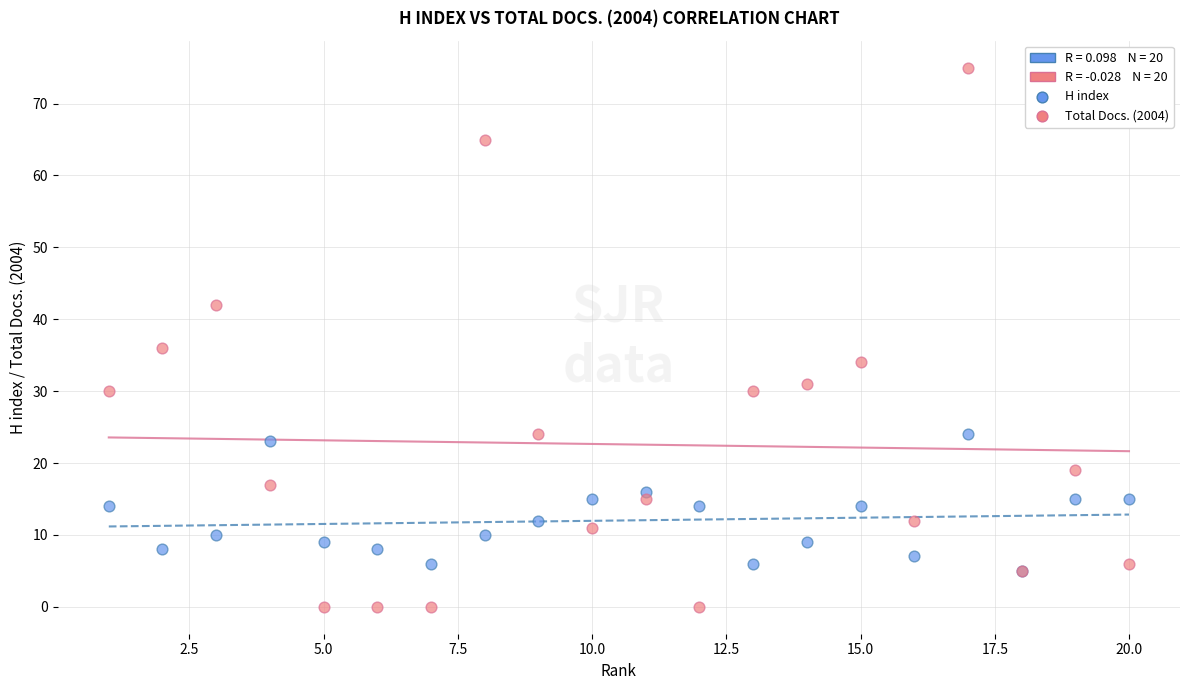

In the Total Docs. (2004) series, what Y value is closest to 37?

36